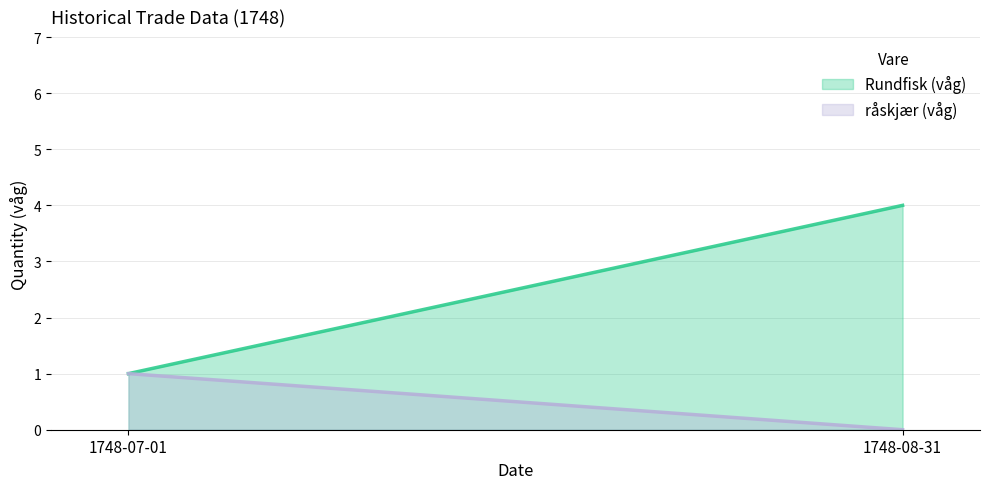

What is the maximum value shown in the chart?

4